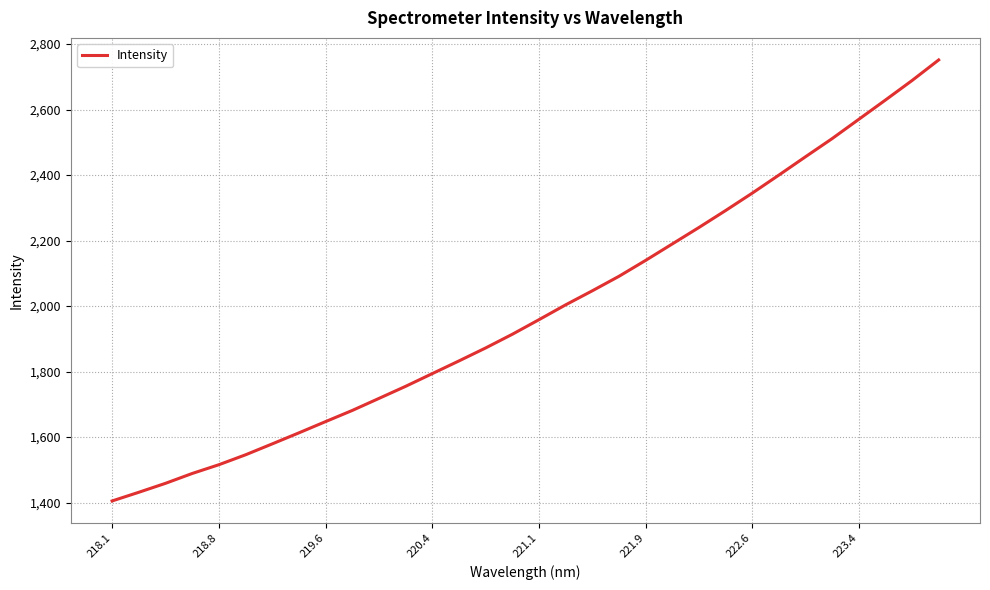

What is the maximum value shown in the chart?

2751.4